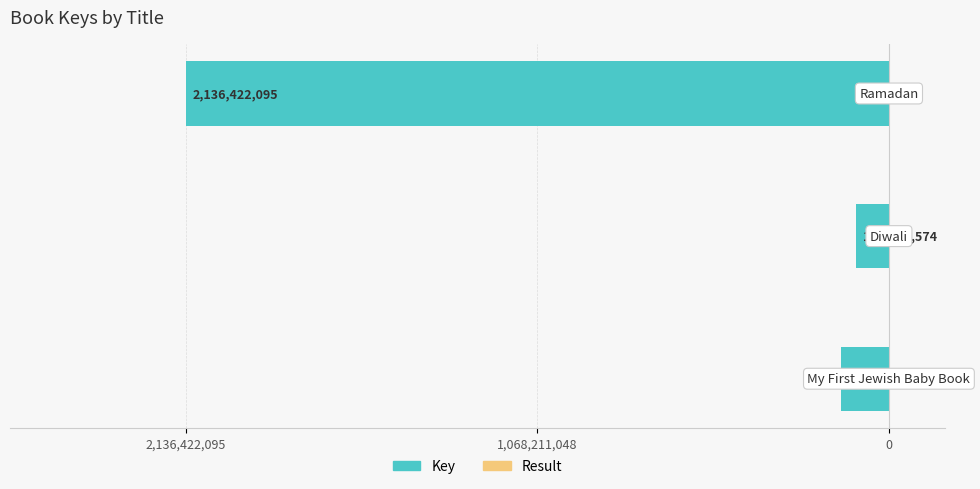

Reading right to left, list all the values displayed in this chart.

Key (Result rank): -2136422095	-100479574	-145949538
Result (rank): 3	2	1